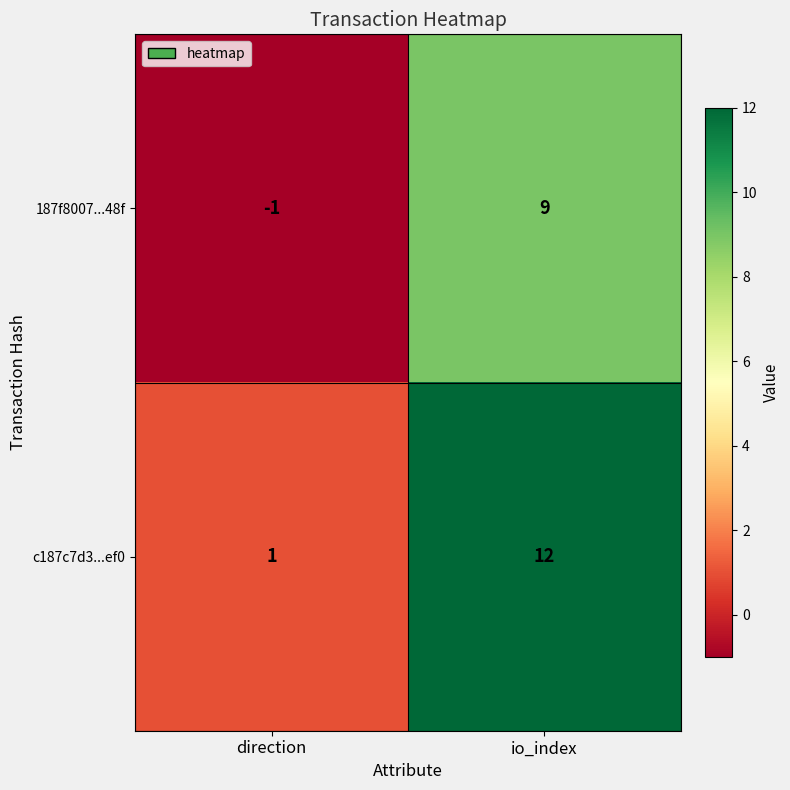

Is it true that c187c7d3...ef0 equals 3 at io_index?

False